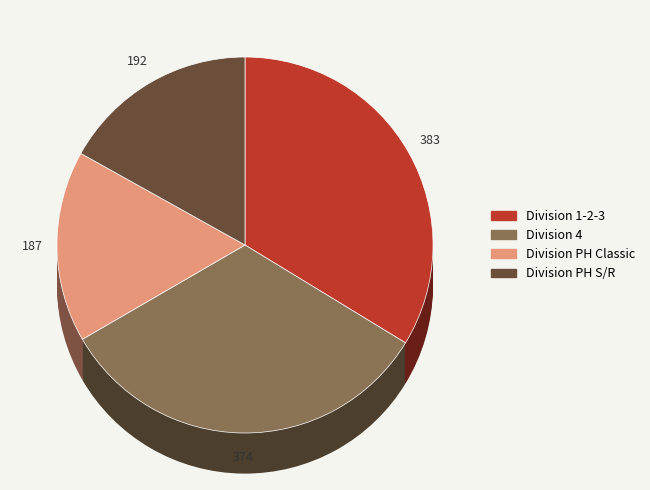

Does Division PH Classic account for over 50% of the chart?

No